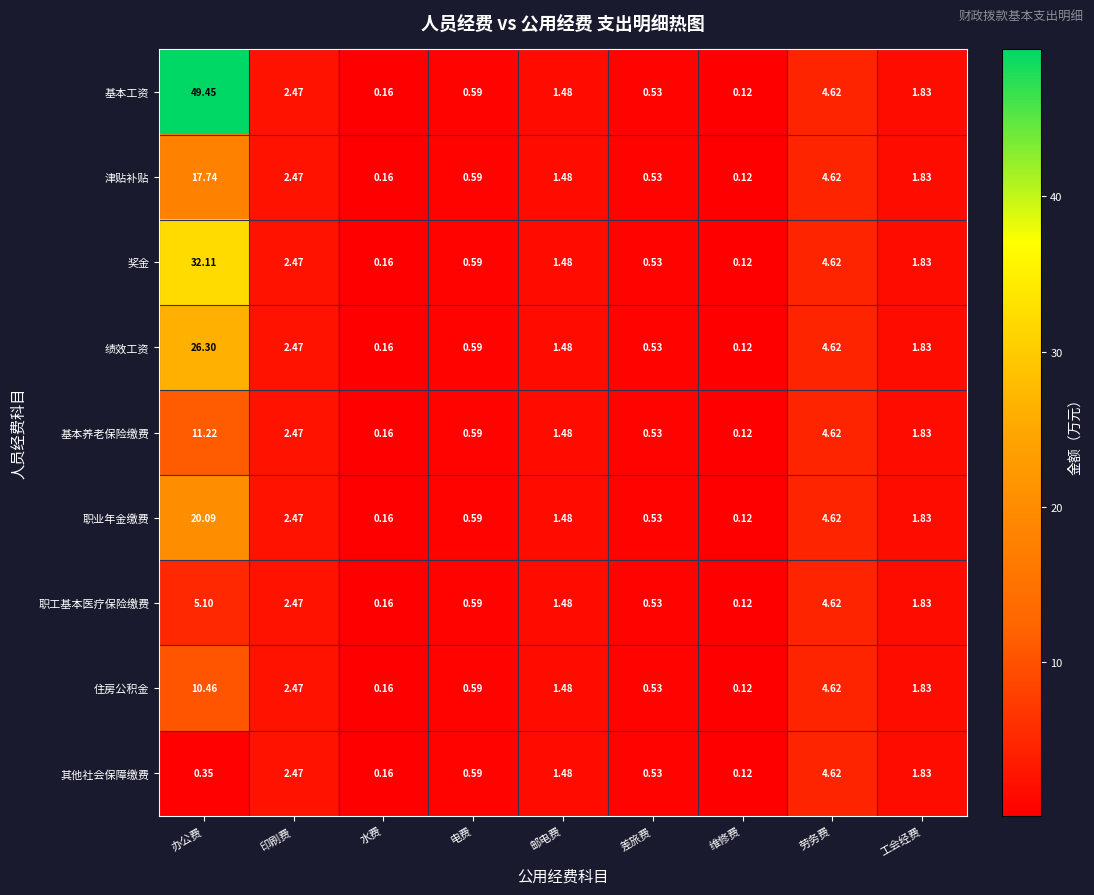

At which category is the sum across all series the highest?

办公费